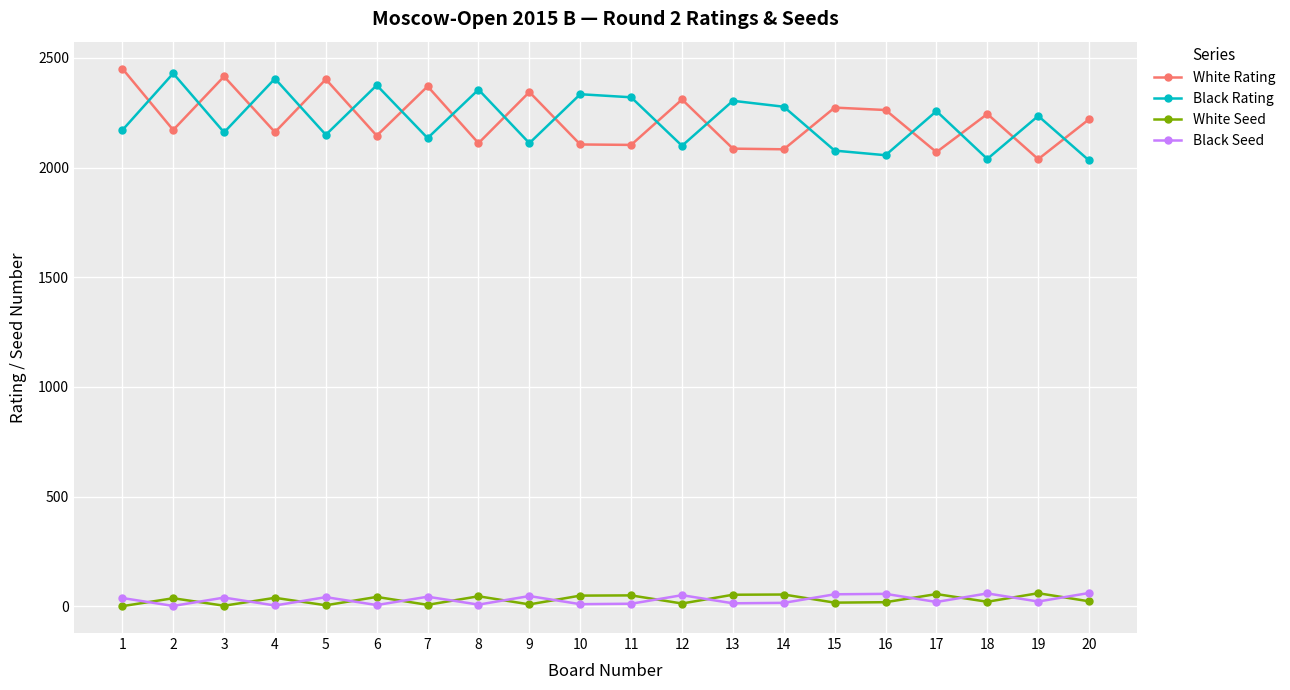

Where is the first local minimum for White Rating?

2